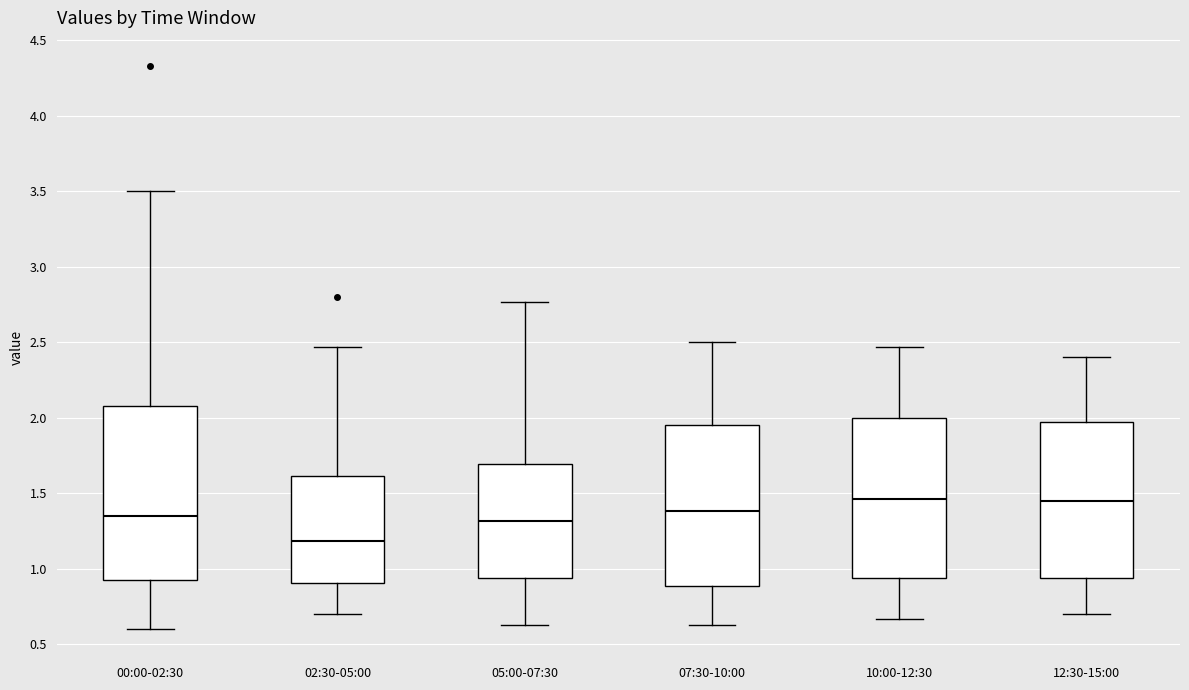

Which box has the lowest median line?

02:30-05:00